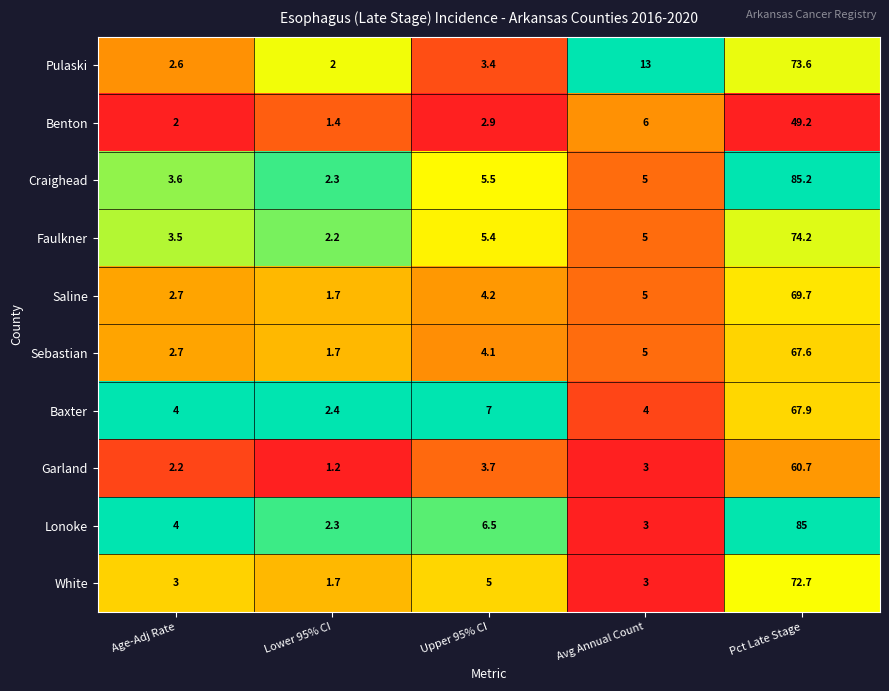

At Pct Late Stage, list the series in order from largest to smallest.

Craighead, Lonoke, Faulkner, Pulaski, White, Saline, Baxter, Sebastian, Garland, Benton